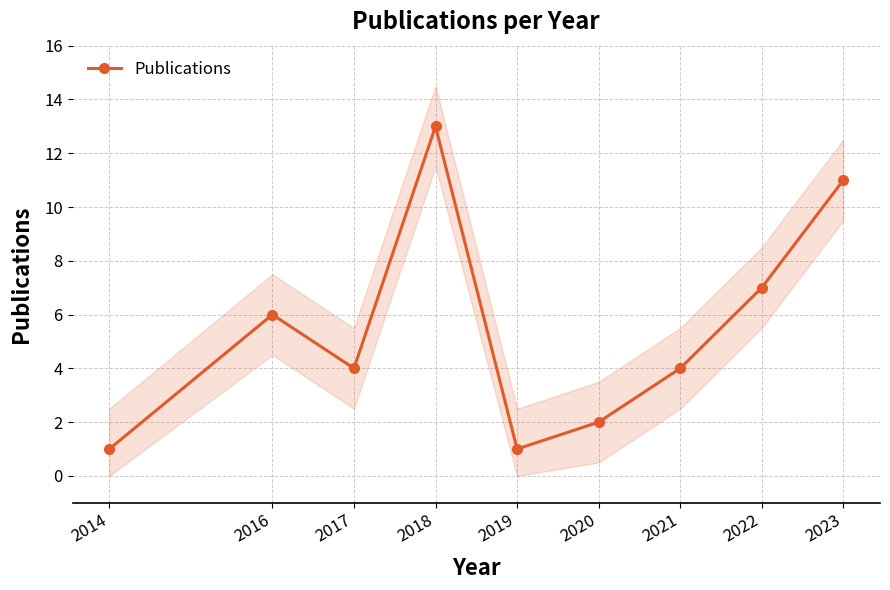

What is the average value?

5